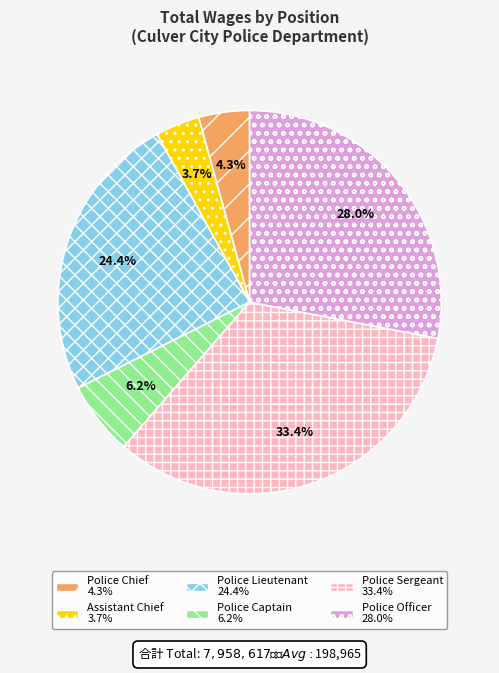

Is there any slice that represents more than half of the pie?

No